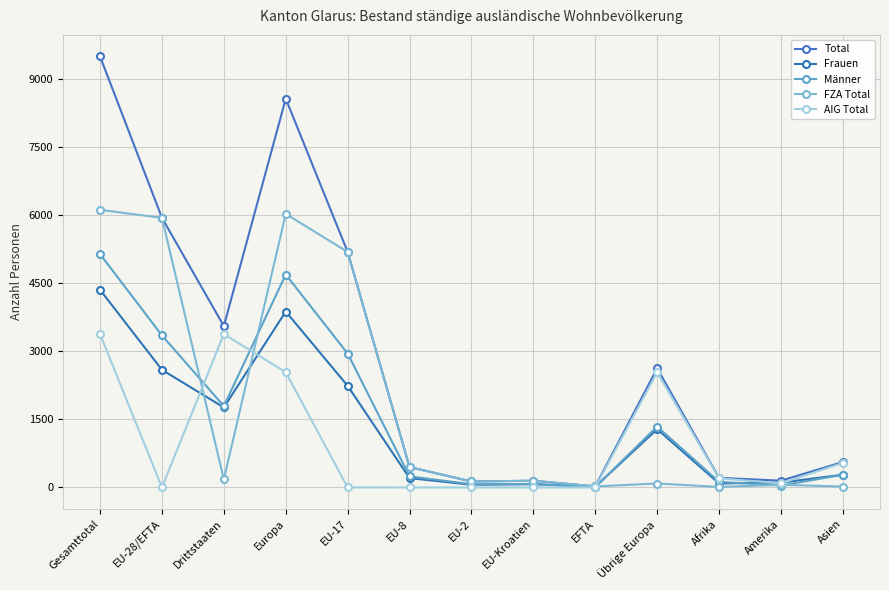

Is it true that Männer equals 451 at Asien?

False